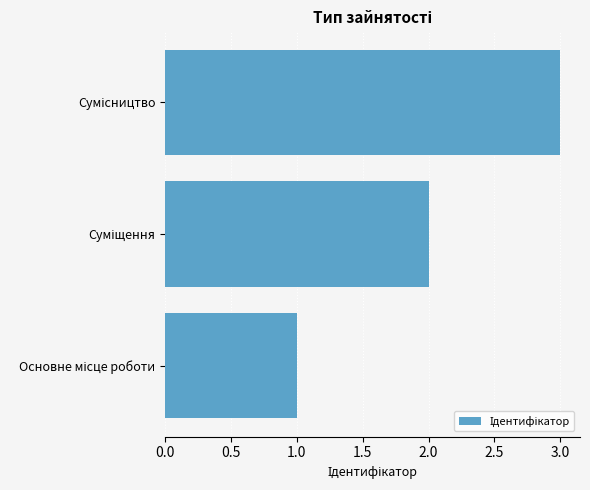

What is the sum of all values?

6